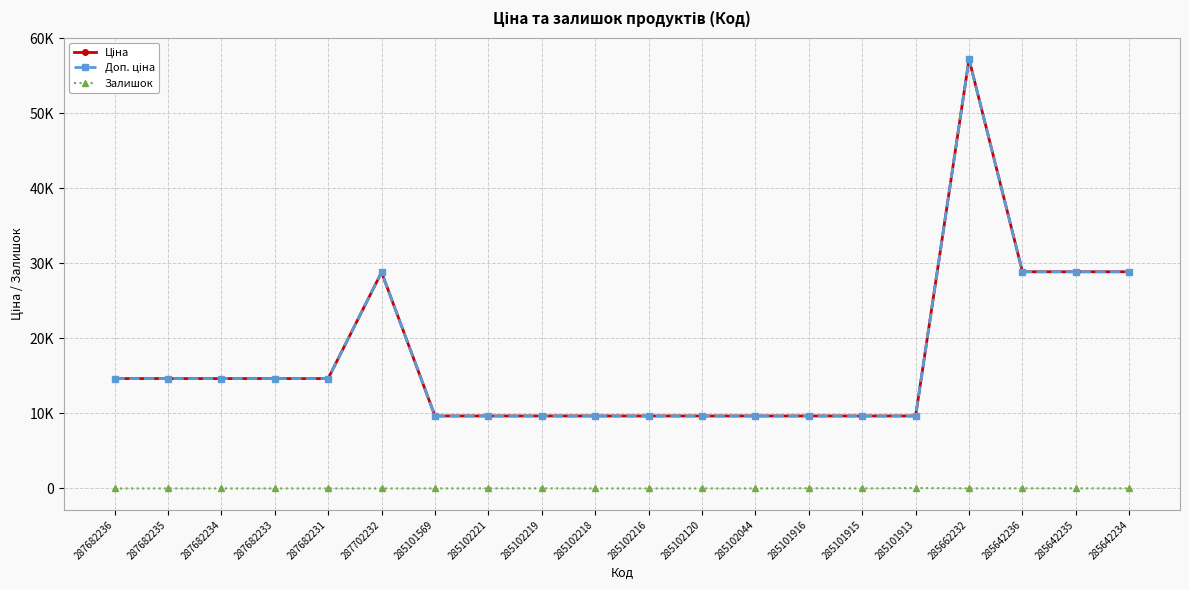

Is this an area chart (filled region under the line)?

No